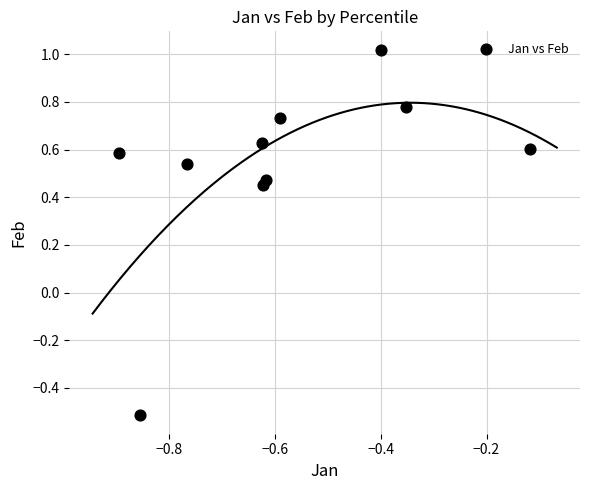

What is the average X value?

-0.6